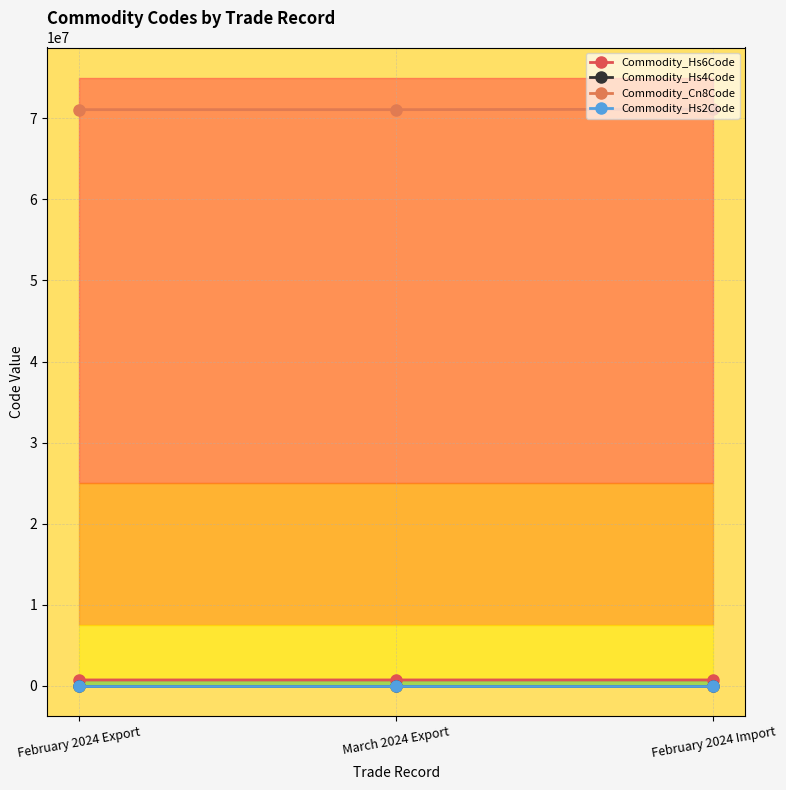

Reading left to right, what are all the values shown in this chart?

Commodity_Hs6Code: 710813	710813	711319
Commodity_Hs4Code: 7108	7108	7113
Commodity_Cn8Code: 71081310	71081310	71131900
Commodity_Hs2Code: 71	71	71